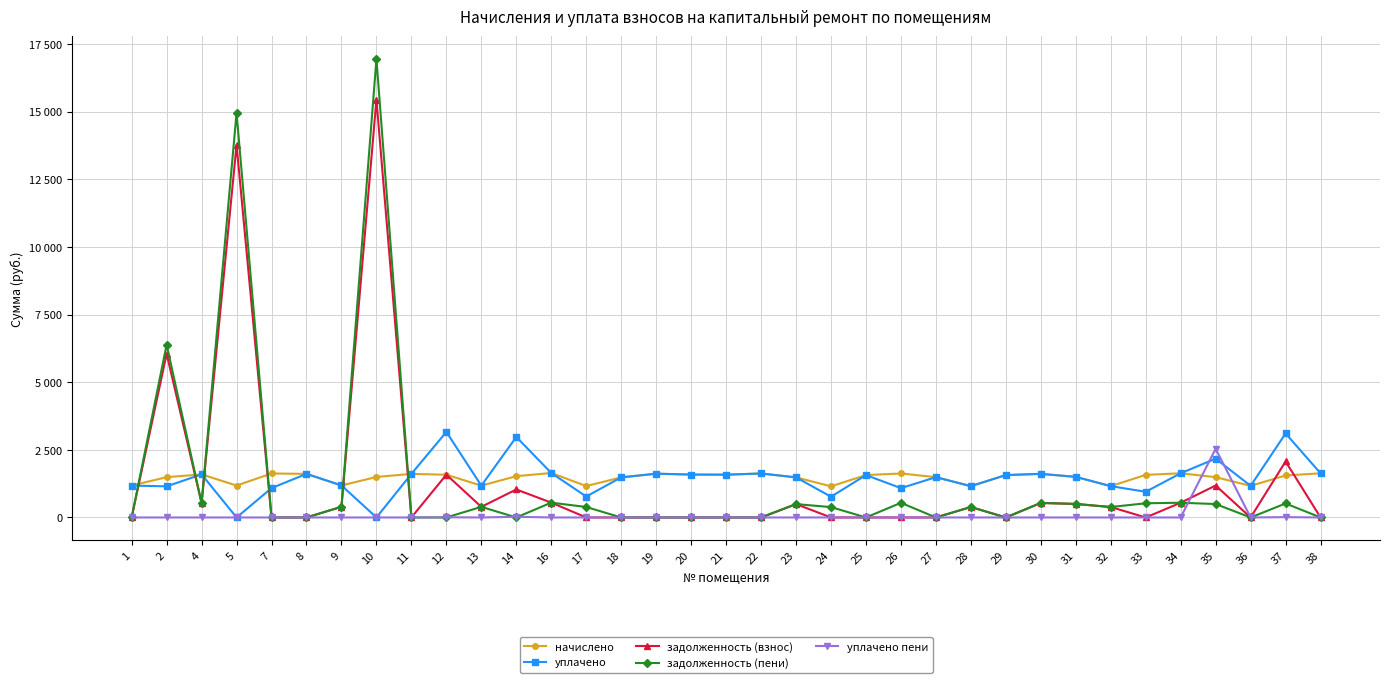

True or false: задолженность (пени) has more than 1 interior local peaks.

True